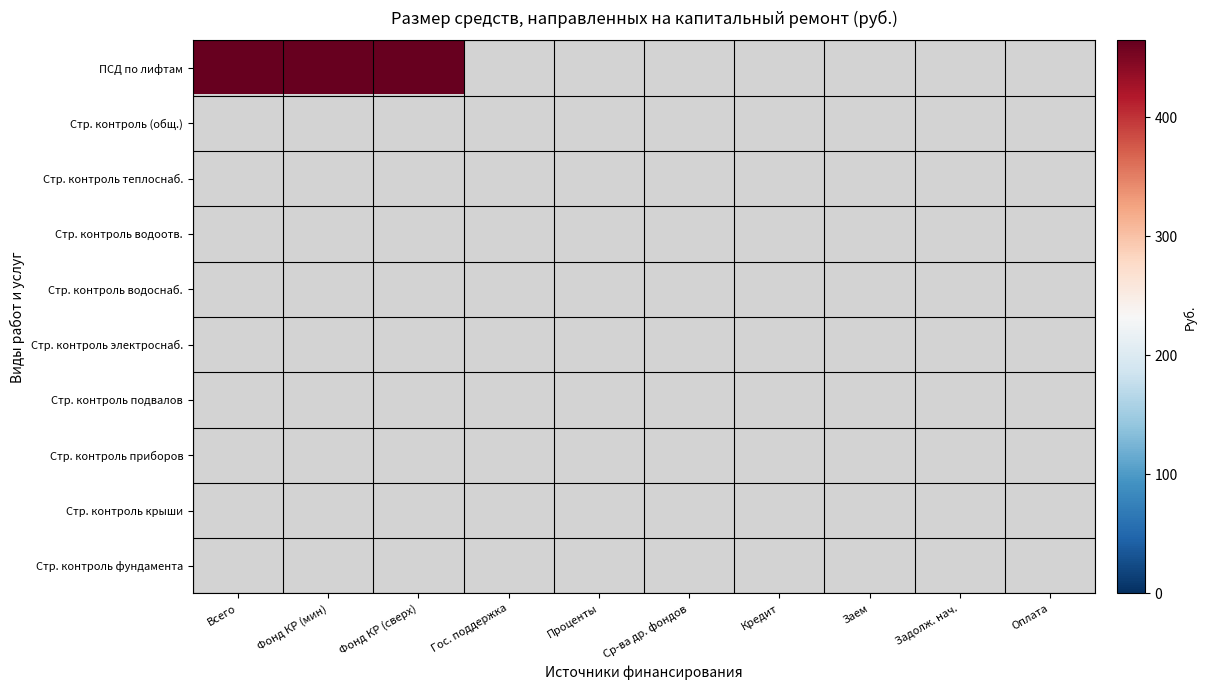

Reading right to left, extract all data points from this chart.

Разработка ПСД по лифтам: 0.0	0.0	0.0	0.0	0.0	0.0	0.0	464.5	464.5	464.5
Строительный контроль: 0.0	0.0	0.0	0.0	0.0	0.0	0.0	0.0	0.0	0.0
Строительный контроль теплоснабжения: 0.0	0.0	0.0	0.0	0.0	0.0	0.0	0.0	0.0	0.0
Строительный контроль водоотведения: 0.0	0.0	0.0	0.0	0.0	0.0	0.0	0.0	0.0	0.0
Строительный контроль водоснабжения: 0.0	0.0	0.0	0.0	0.0	0.0	0.0	0.0	0.0	0.0
Строительный контроль электроснабжения: 0.0	0.0	0.0	0.0	0.0	0.0	0.0	0.0	0.0	0.0
Строительный контроль подвальных помещений: 0.0	0.0	0.0	0.0	0.0	0.0	0.0	0.0	0.0	0.0
Строительный контроль приборов учета: 0.0	0.0	0.0	0.0	0.0	0.0	0.0	0.0	0.0	0.0
Строительный контроль крыши: 0.0	0.0	0.0	0.0	0.0	0.0	0.0	0.0	0.0	0.0
Строительный контроль фундамента: 0.0	0.0	0.0	0.0	0.0	0.0	0.0	0.0	0.0	0.0